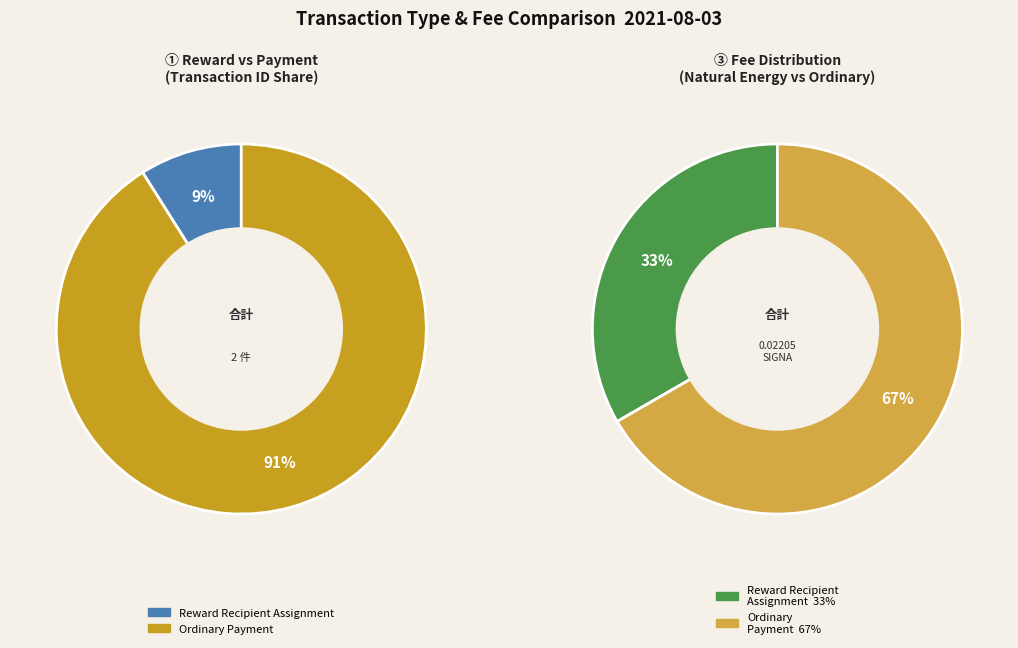

True or false: Ordinary Payment accounts for 91% of the total.

True